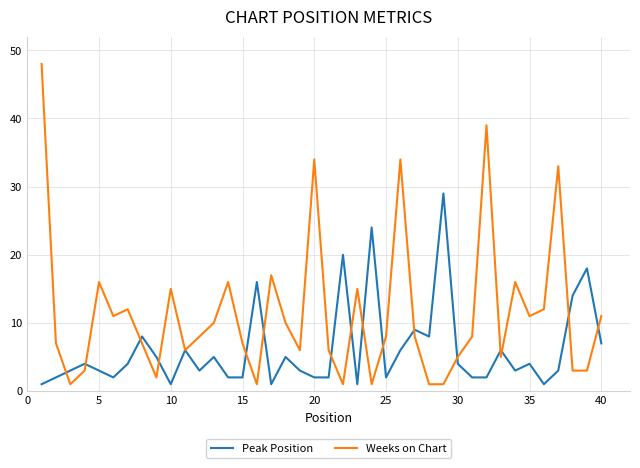

List the series in order of their peak value, highest first.

Weeks on Chart, Peak Position